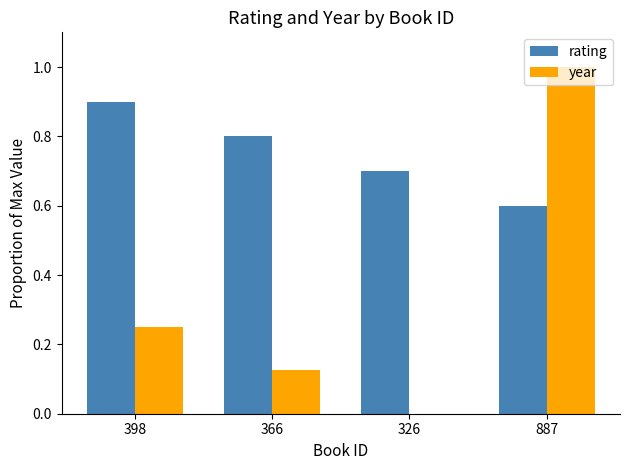

Where is year nearest to the value 0?

326